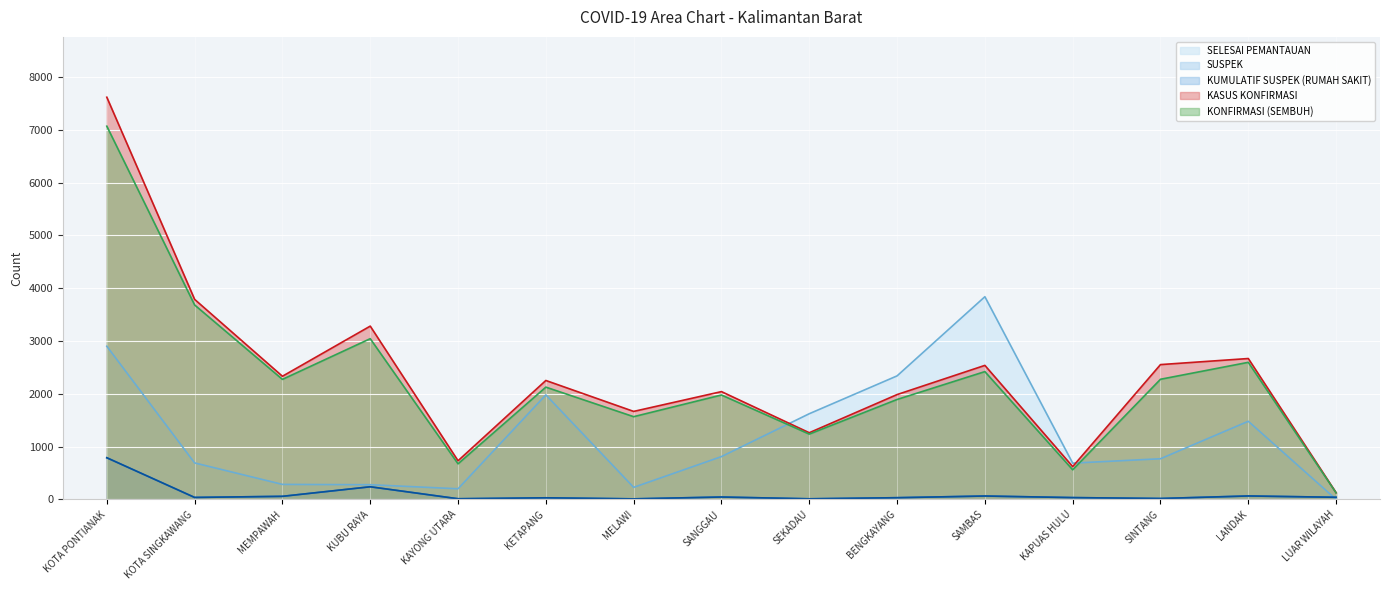

What is the total value across all series at KOTA SINGKAWANG?

8239